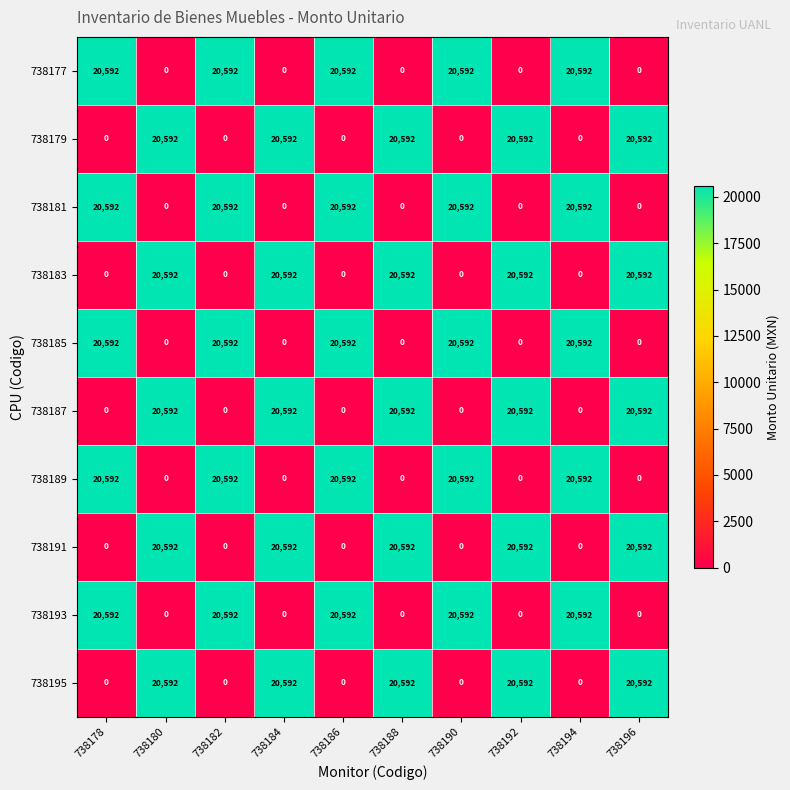

What is the difference between the maximum and minimum values in the 738195 series?

20592